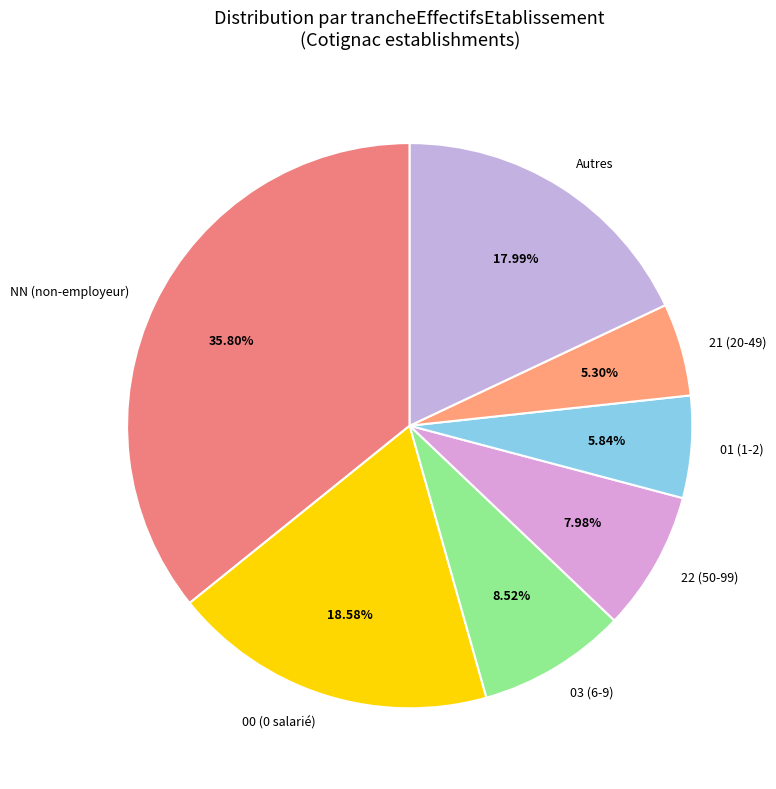

Rank the categories by value from lowest to highest.

21 (20-49), 01 (1-2), 22 (50-99), 03 (6-9), Autres, 00 (0 salarié), NN (non-employeur)